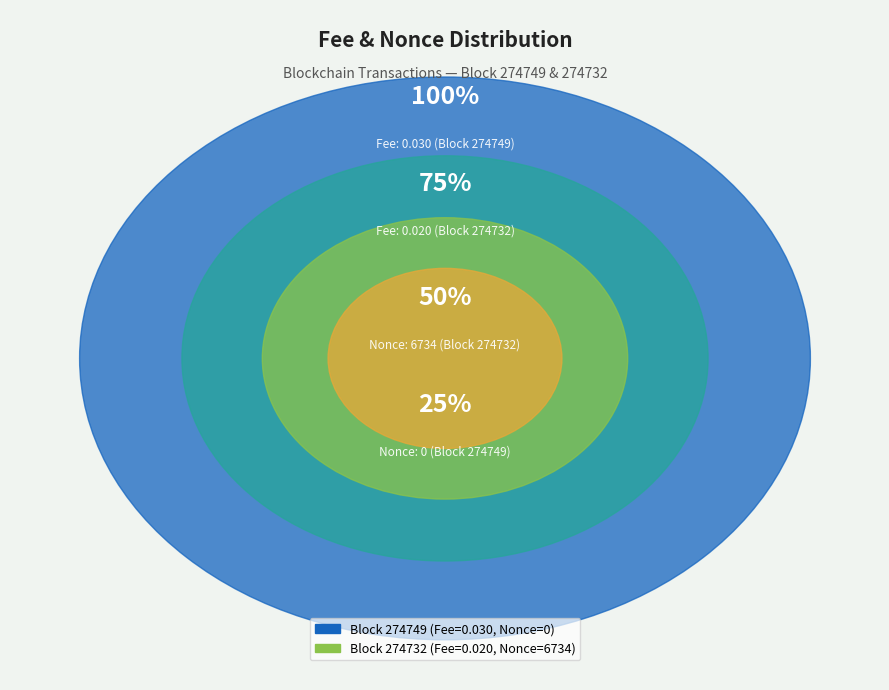

Rank the categories by value from lowest to highest.

274749, 274732